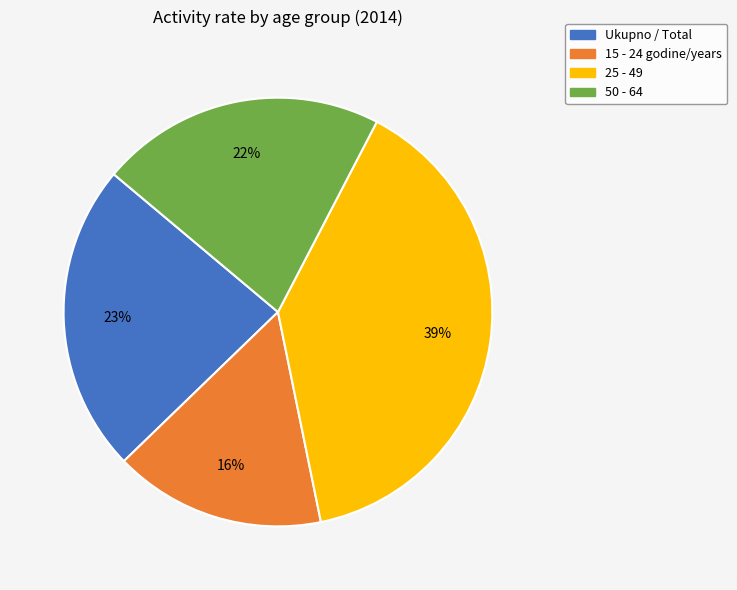

To the nearest percent, what portion does 50 - 64 represent?

22%